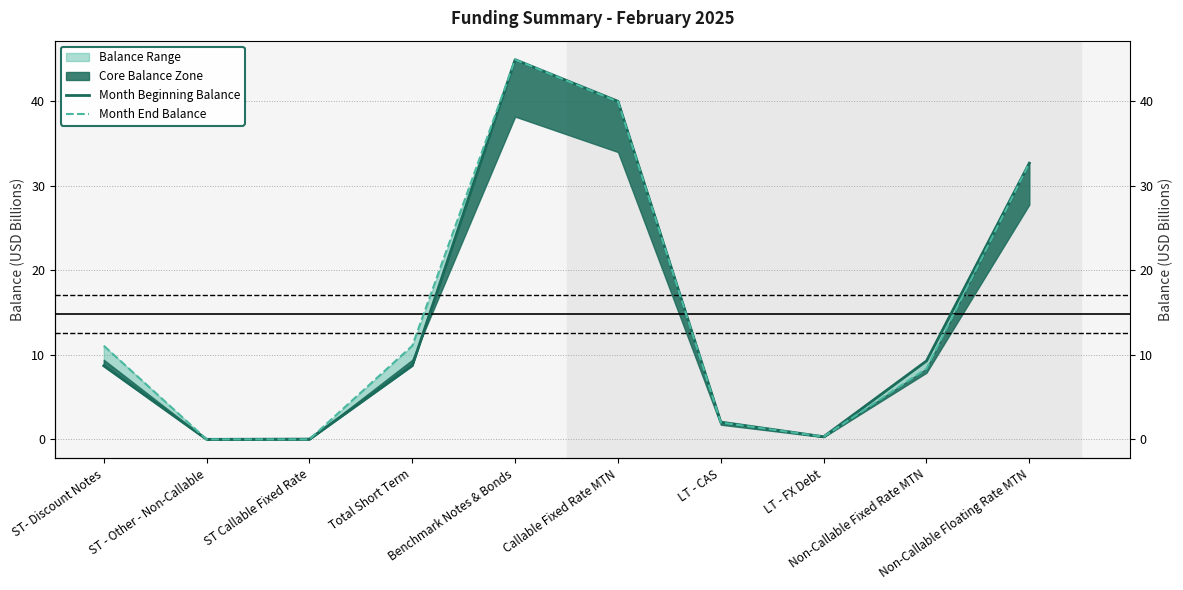

After their last crossing, which series has the higher values: Month Beginning Balance or Month End Balance?

Month Beginning Balance